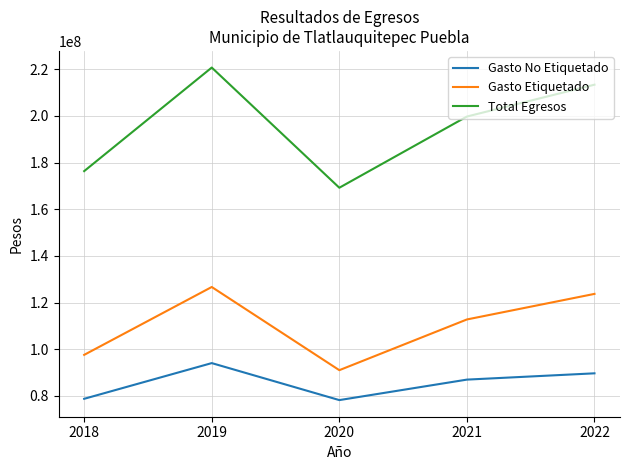

The value of Gasto No Etiquetado at 2019 is 94054358.0. True or false?

True